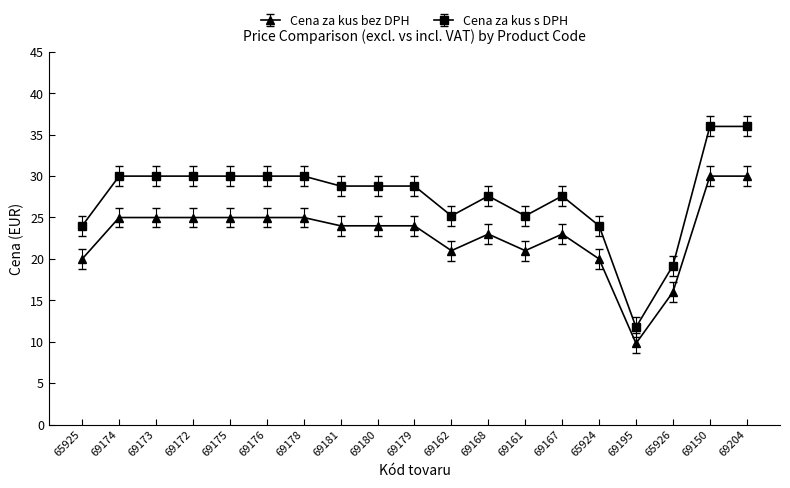

List the series in order of their overall mean, lowest first.

Cena za kus bez DPH, Cena za kus s DPH